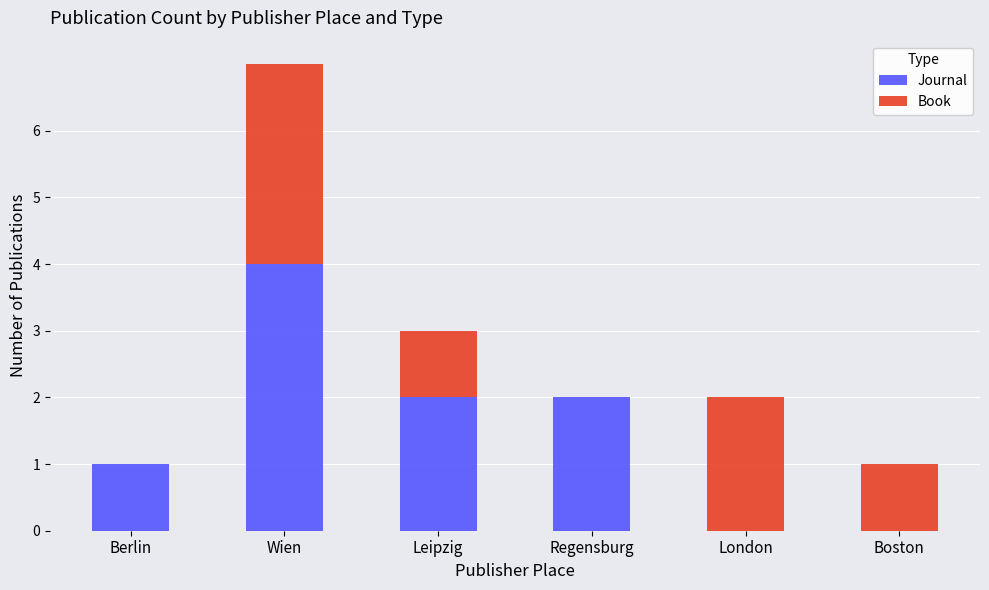

At which label does Journal reach its peak?

Wien